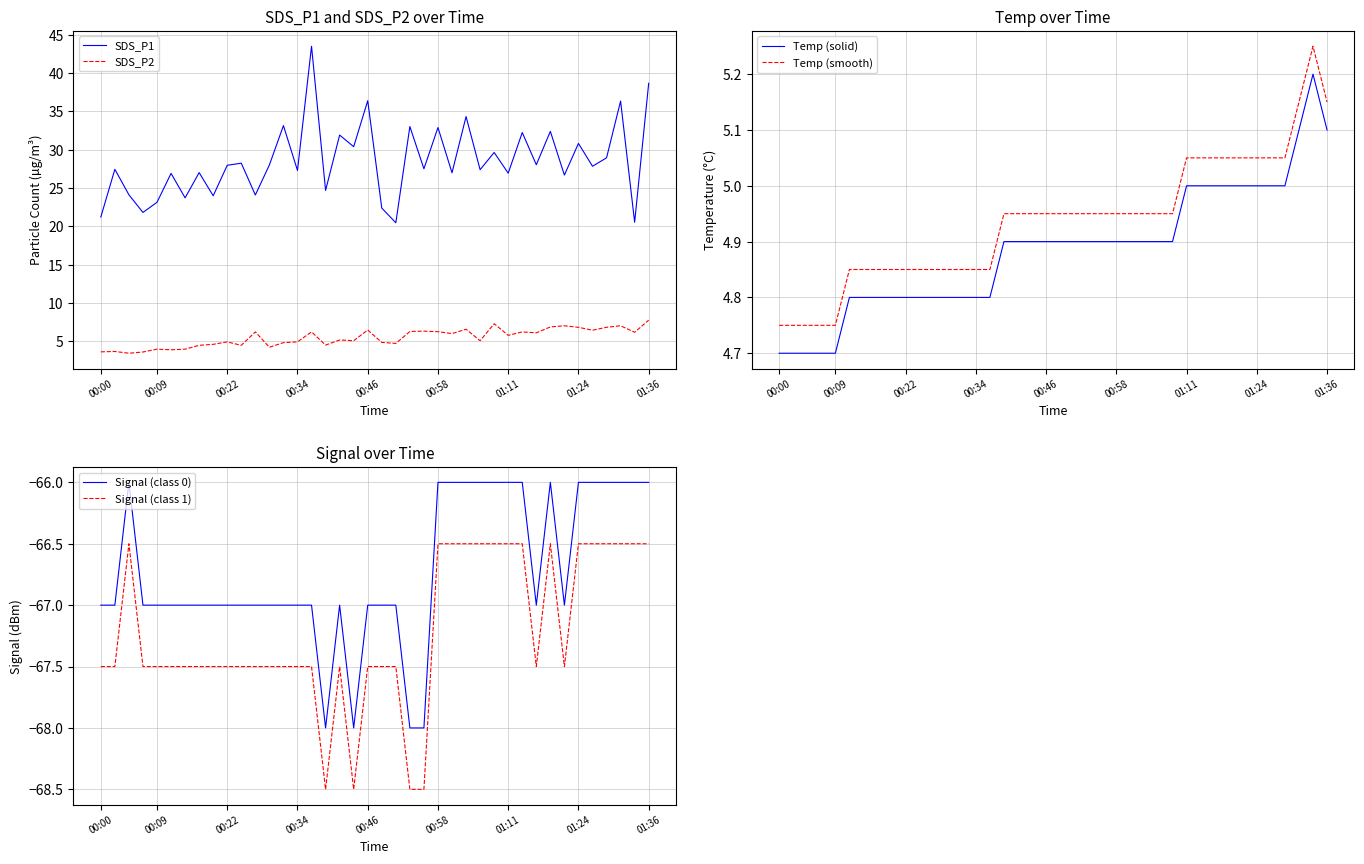

True or false: SDS_P2 and SDS_P1 cross at least once.

False